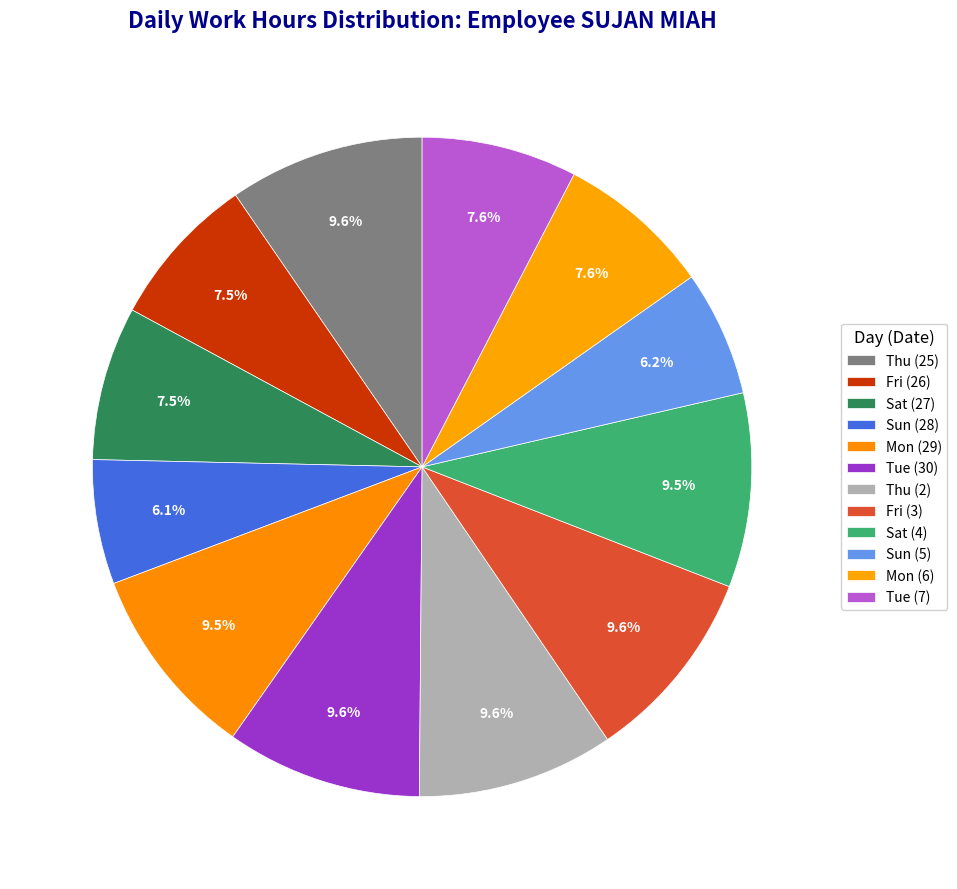

Which category has the biggest portion of the pie?

Thu (2)